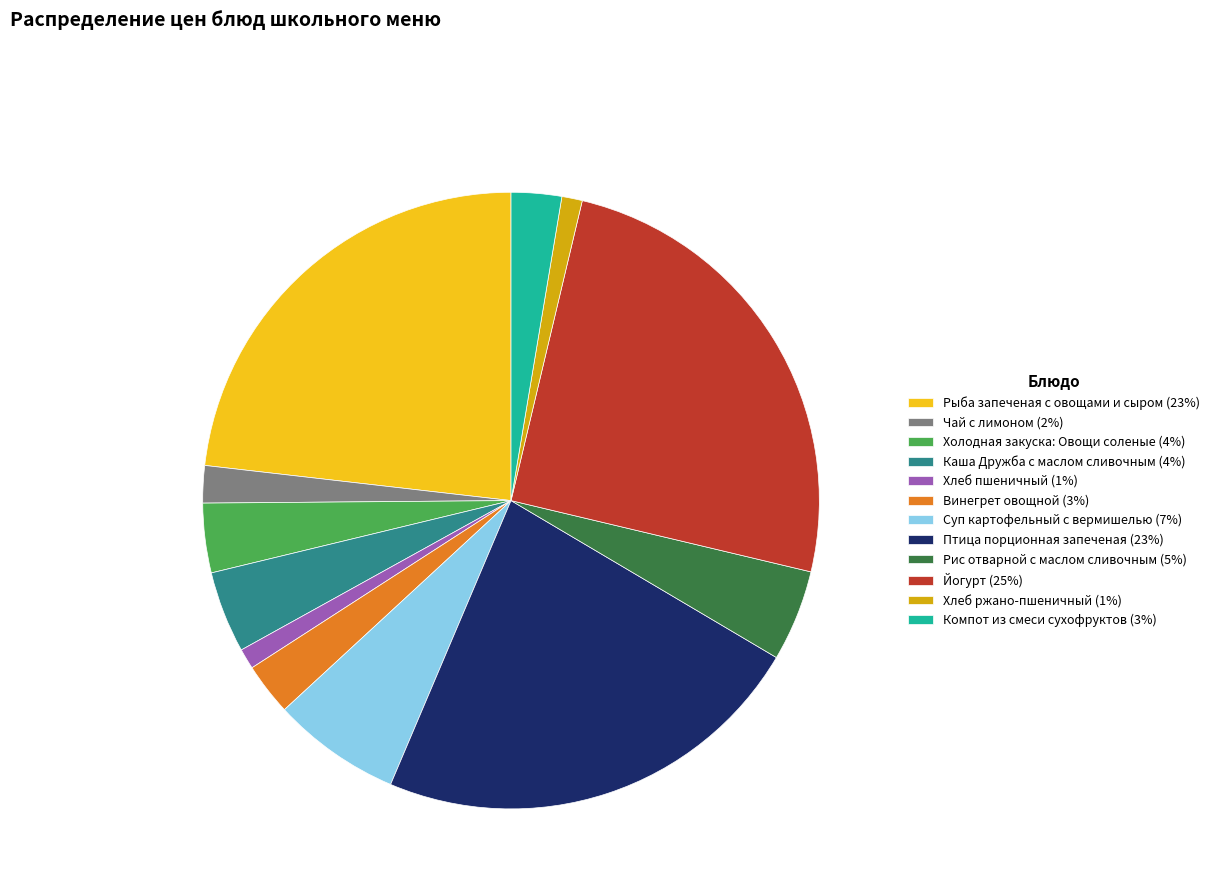

Is it true that Холодная закуска: Овощи соленые is 13% of the pie?

False